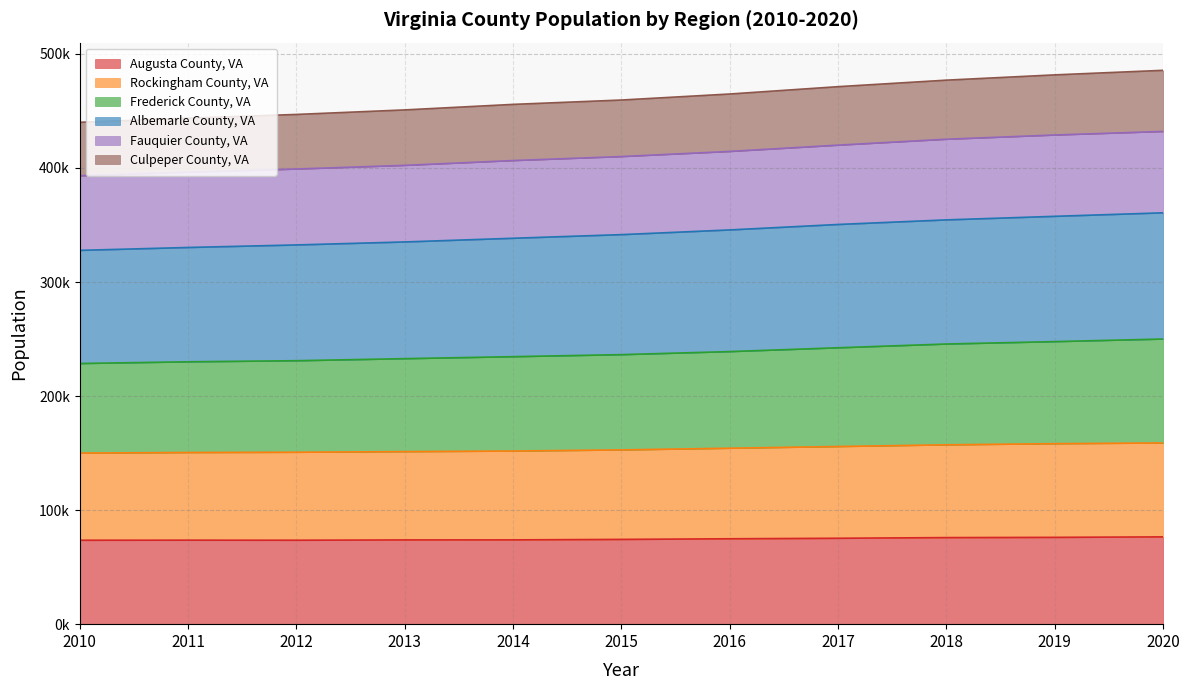

True or false: Albemarle County, VA has a value of 86932 at 2015.

False